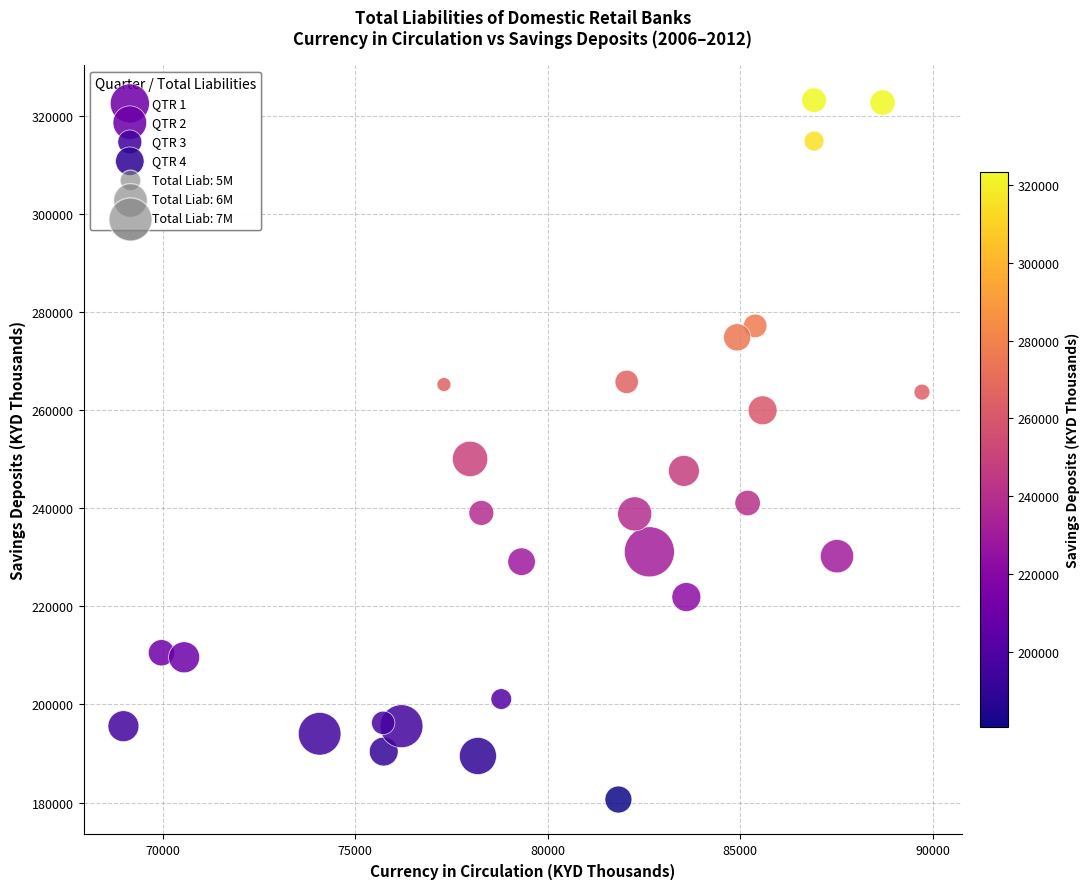

Which series contains the lowest Y value?

QTR 4